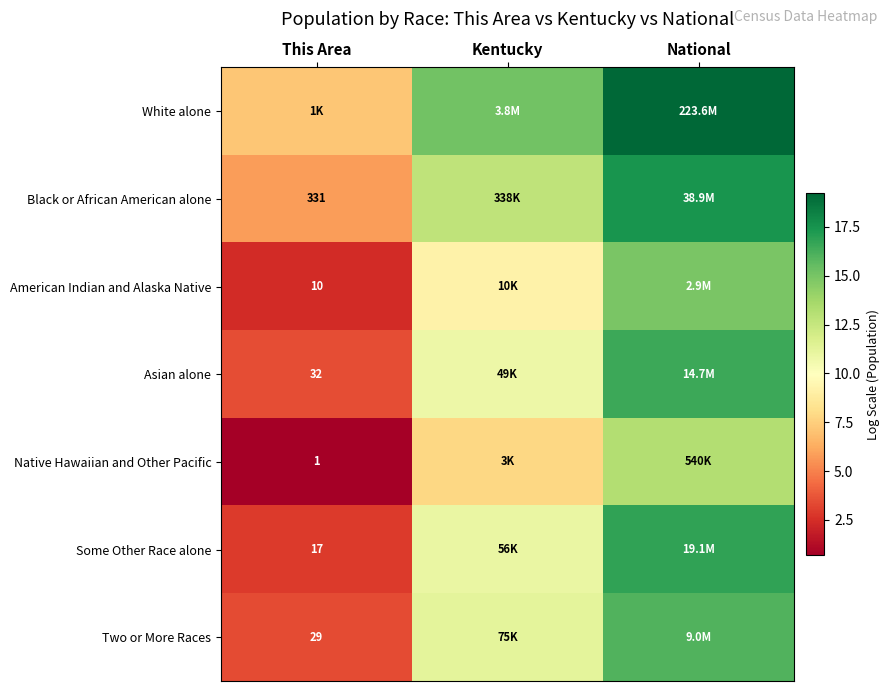

How many data points in Black or African American alone are less than 12?

1